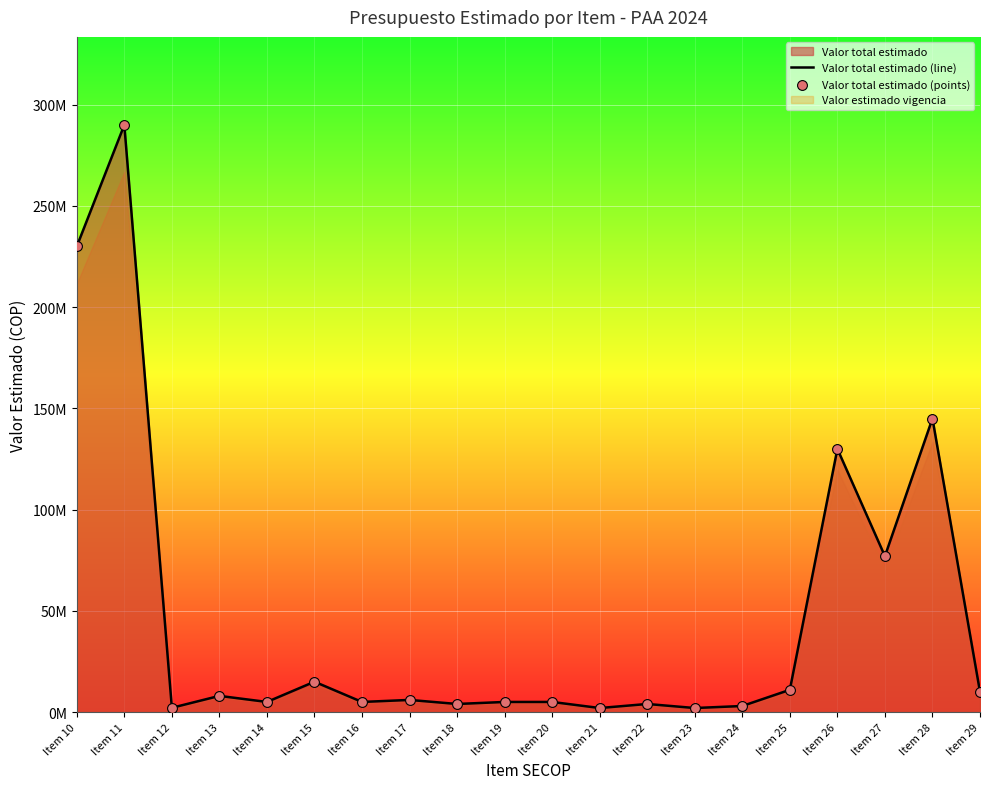

Which series has the largest Y range (max minus min)?

Valor total estimado (line)